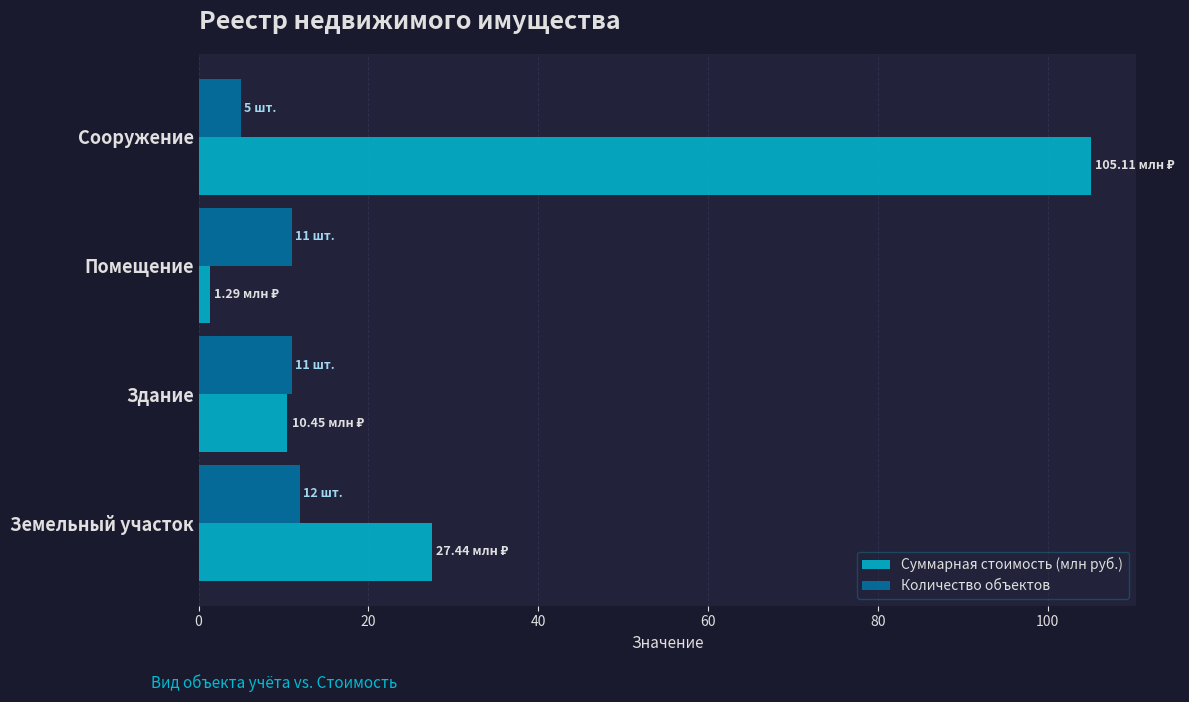

At which label does Суммарная стоимость (млн руб.) reach its minimum?

Помещение